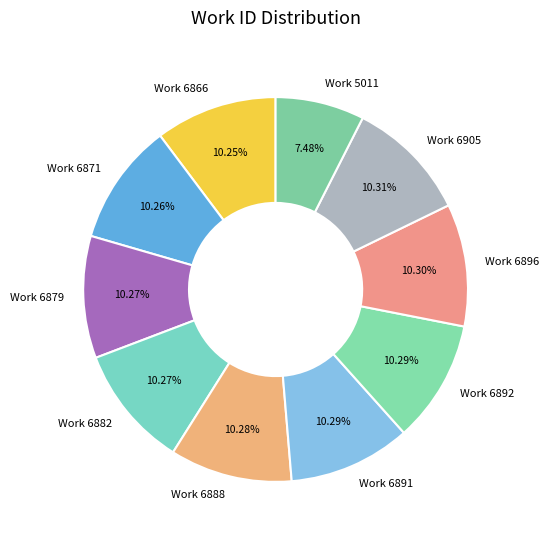

Does any single category account for the majority?

No